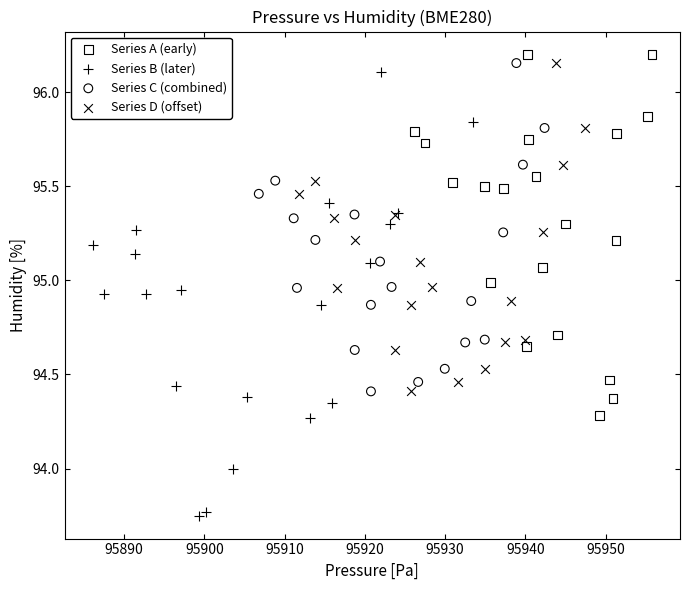

What are all the series names shown in the legend?

Series A (early), Series B (later), Series C (combined), Series D (offset)